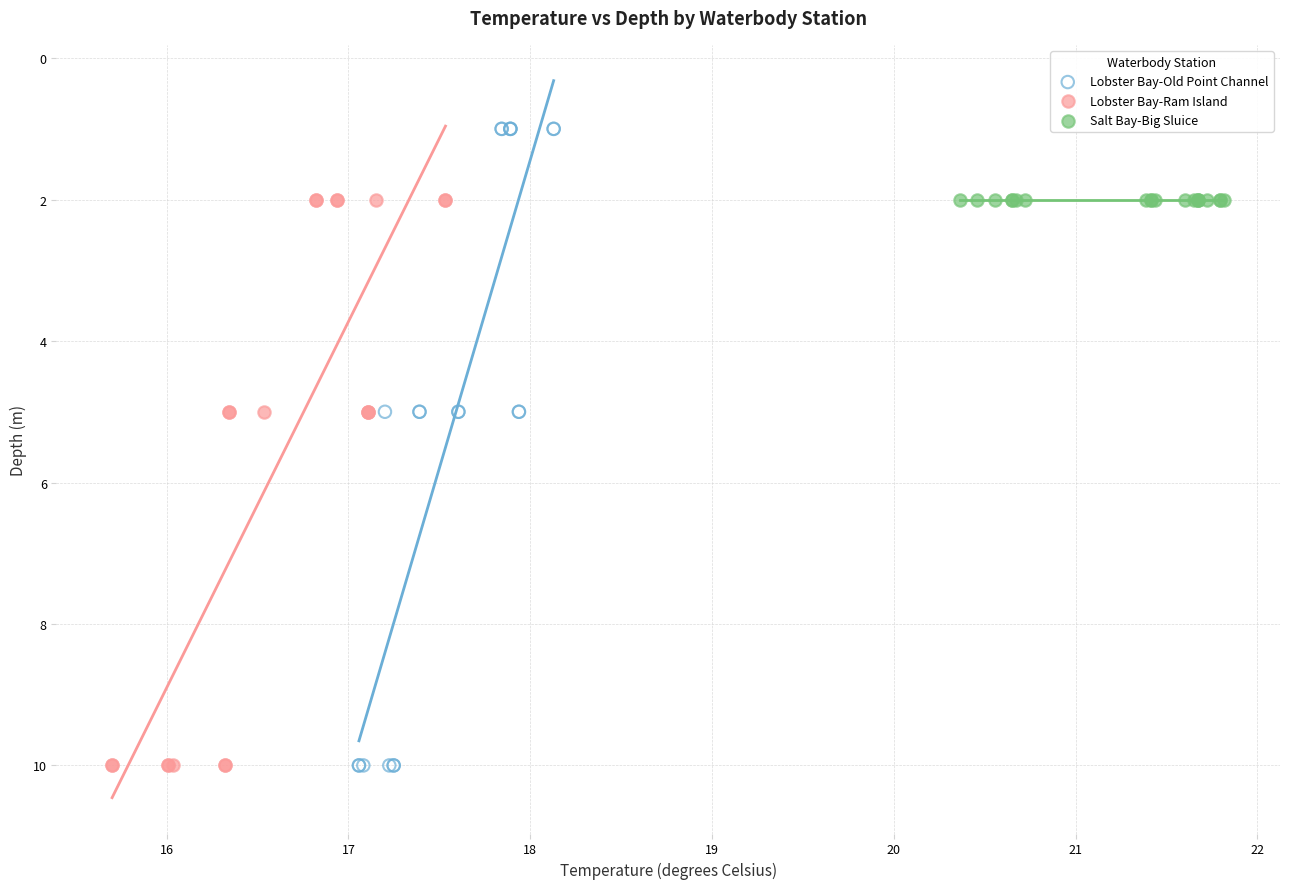

What are all the series names shown in the legend?

Lobster Bay-Old Point Channel, Lobster Bay-Ram Island, Salt Bay-Big Sluice